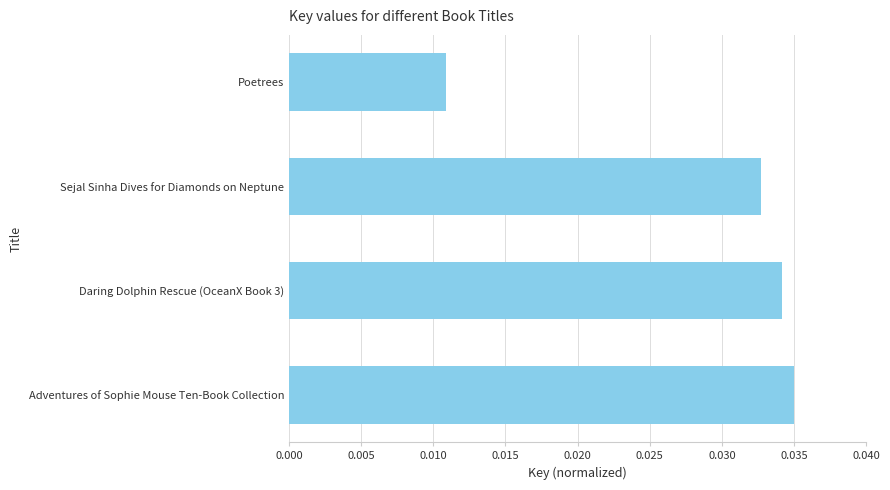

Does the chart contain stacked bars?

No